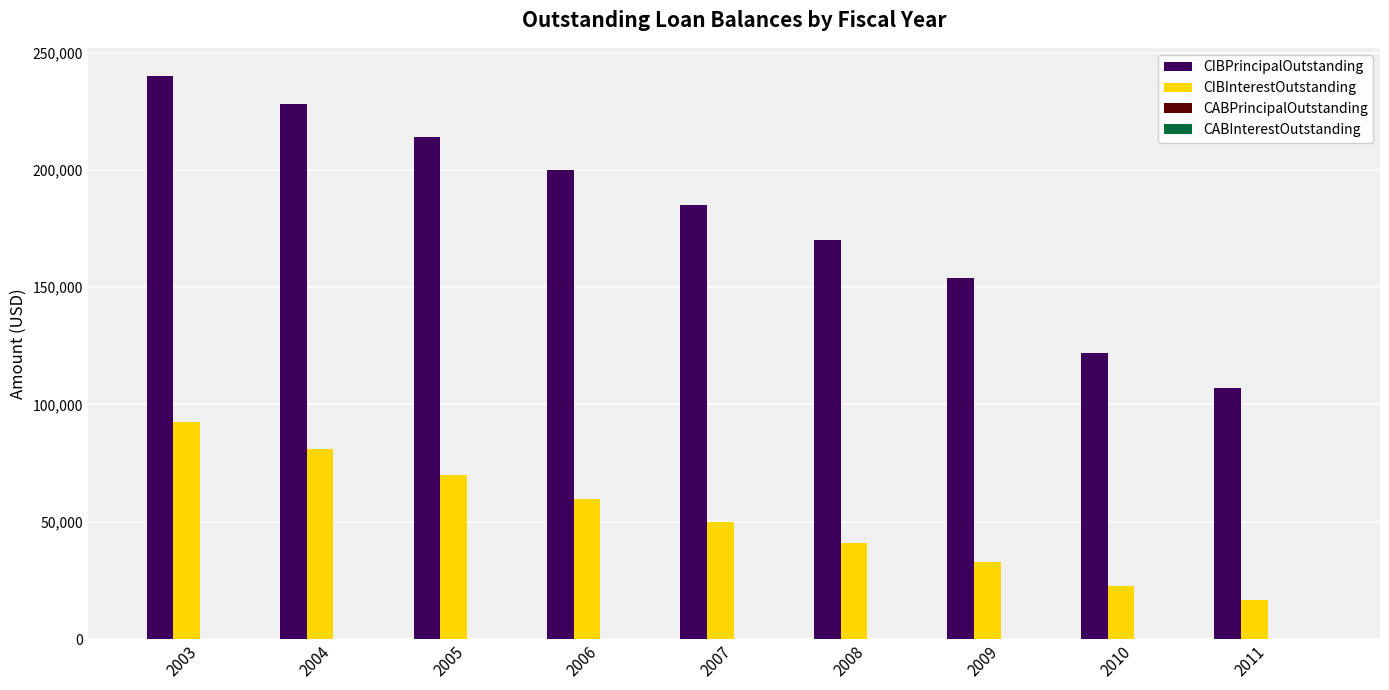

Is it true that CIBPrincipalOutstanding equals 122000 at 2010?

True